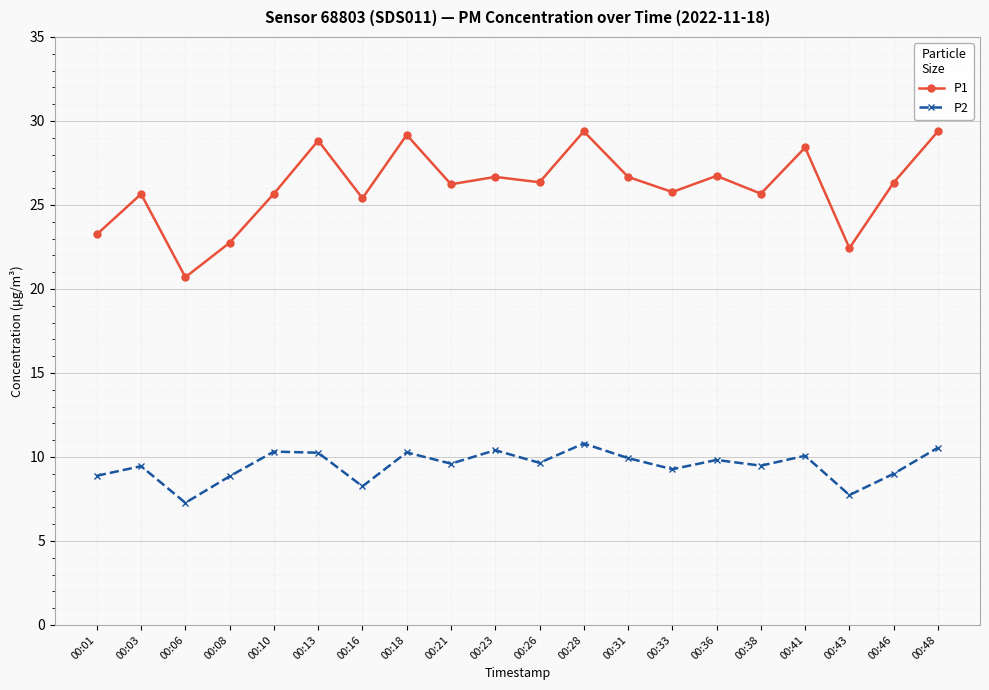

What is the value of the P1 point at the 4th from the left?

22.8